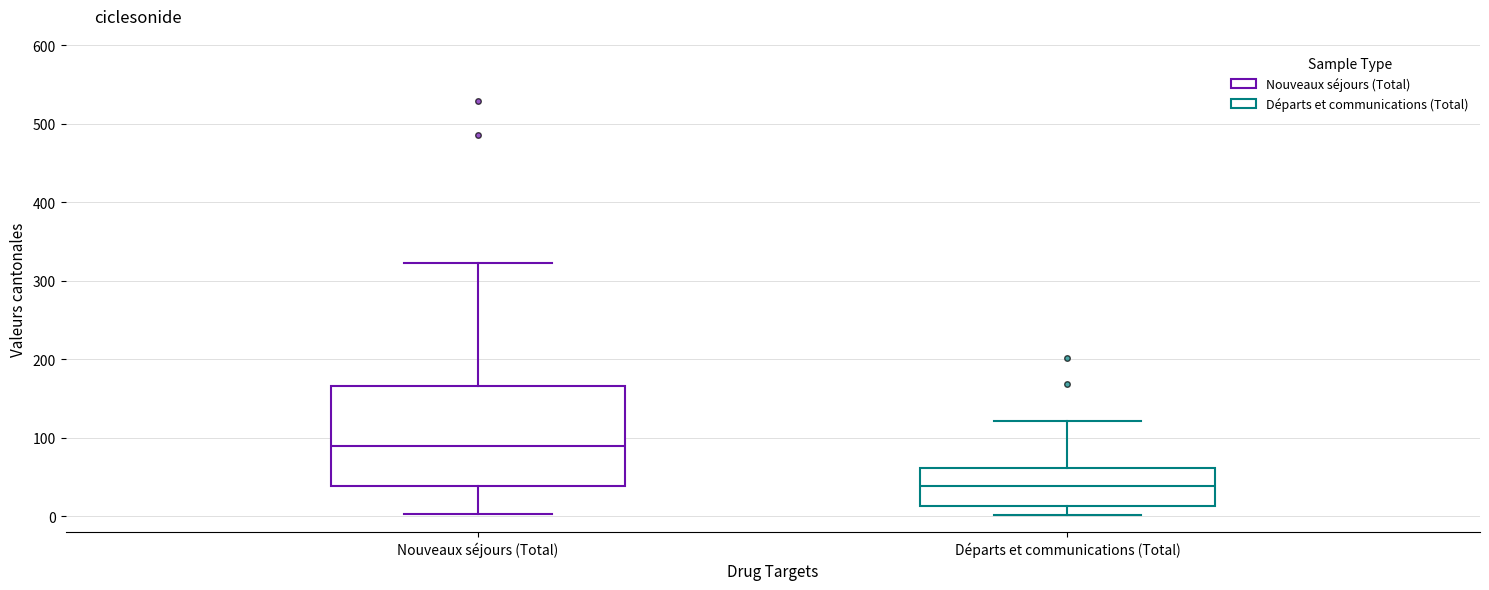

Reading left to right, transcribe this box plot: for each box, give where its median line is, the range the box spans, and where its two whiskers end, as read against the y-axis. The values are not printed on the chart, so give them approximately, as read against the axis.

Nouveaux séjours (Total): median 90, box 40 to 170, whiskers 0 to 320
Départs et communications (Total): median 40, box 10 to 60, whiskers 0 to 120